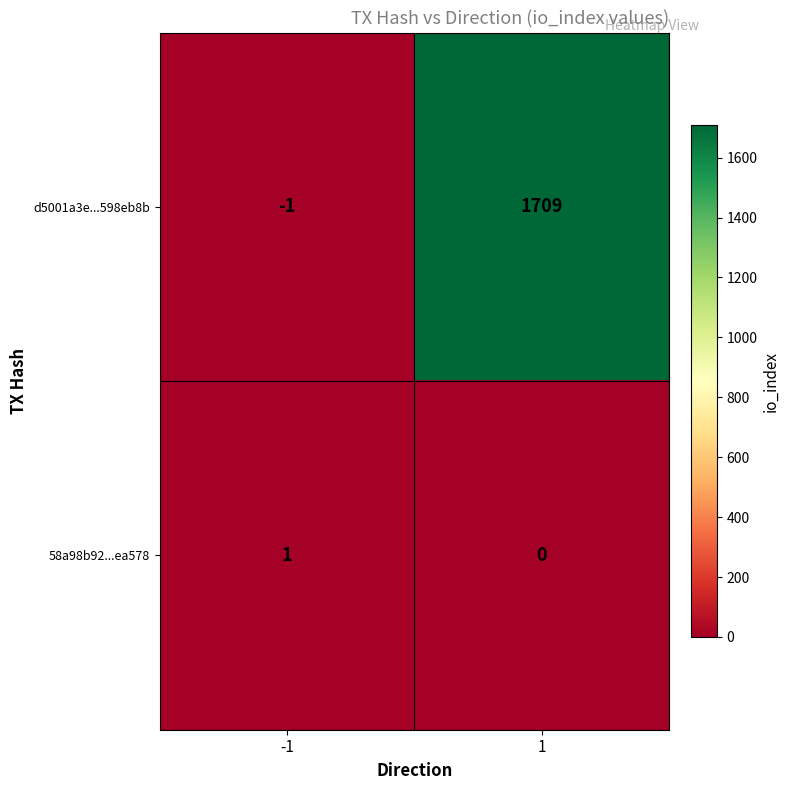

Reading left to right, transcribe all the data shown in this chart.

d5001a3e...598eb8b: -1	1709
58a98b92...ea578: 1	0